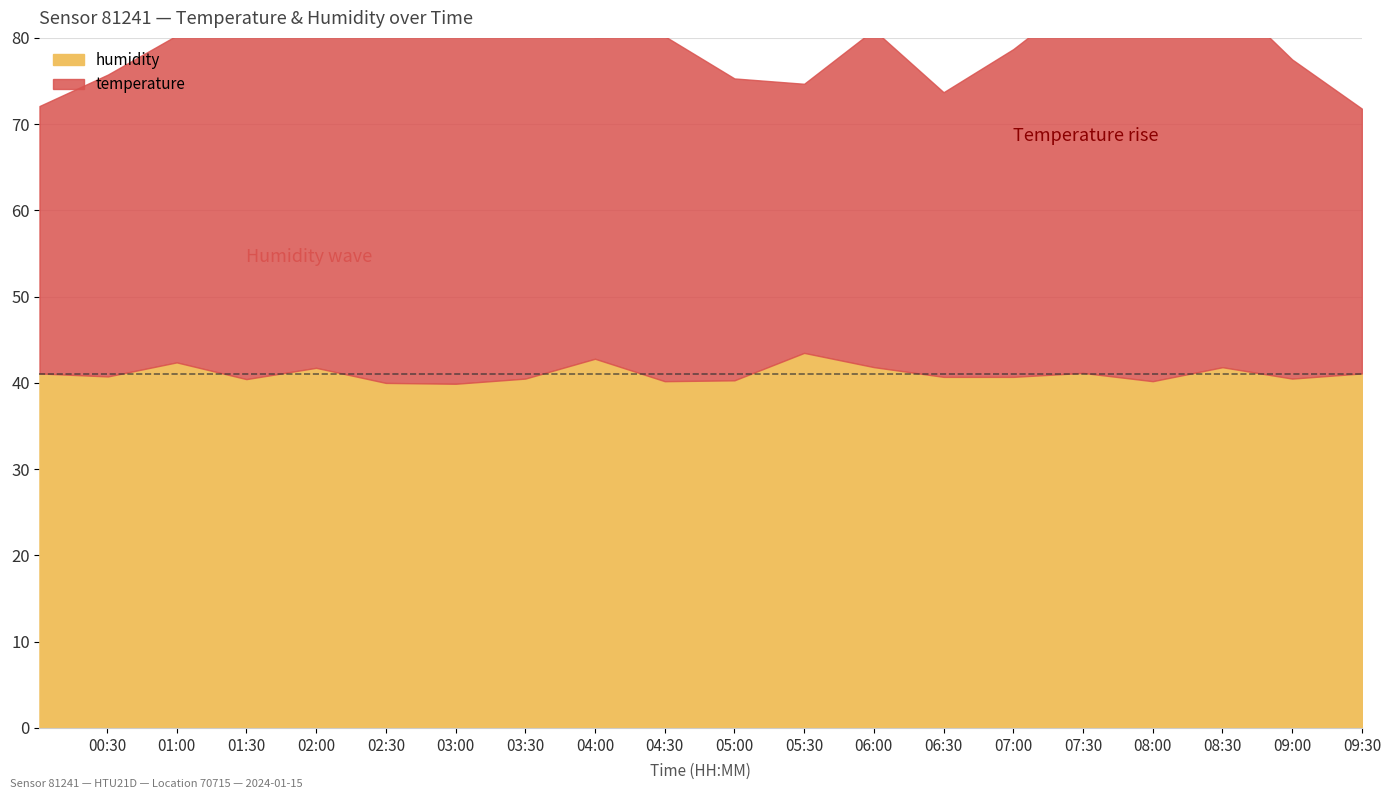

What are all the series names shown in the legend?

humidity, temperature